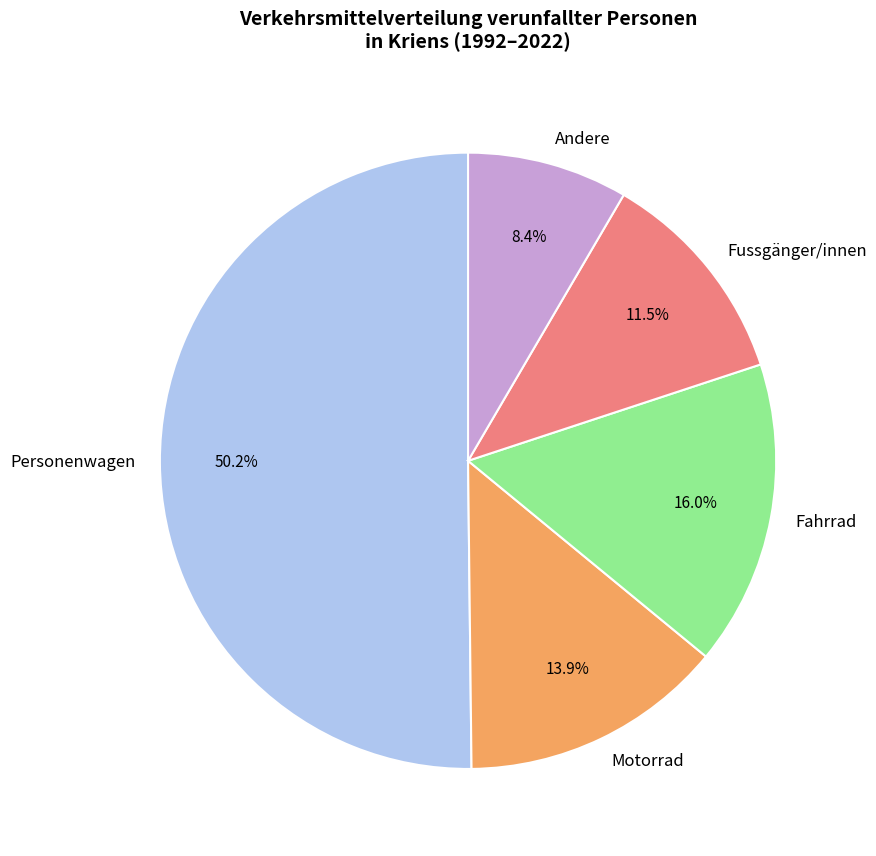

Is the sum of Fussgänger/innen and Personenwagen greater than half?

Yes